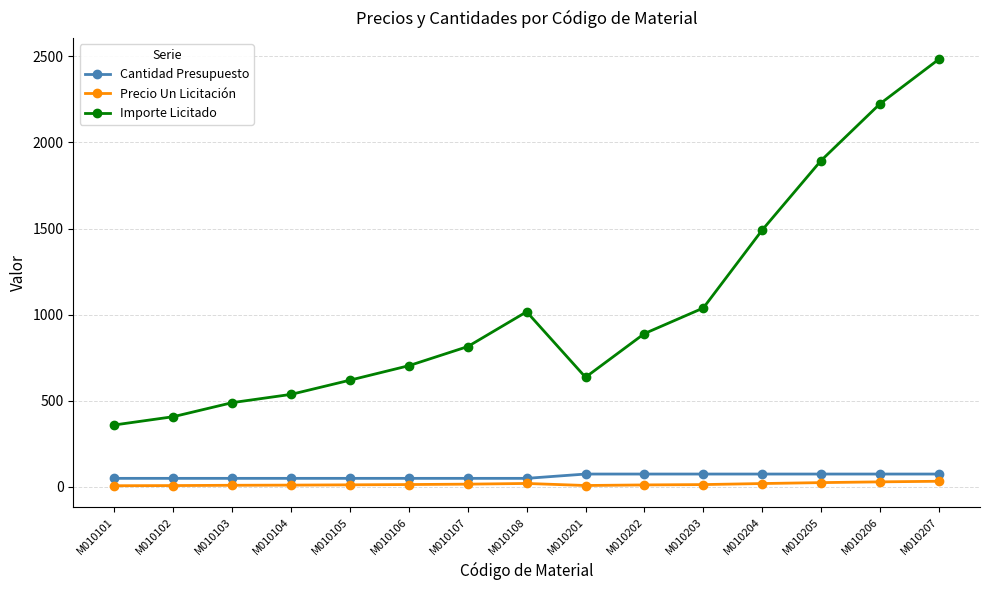

At which category does Importe Licitado reach its first local peak?

M010108